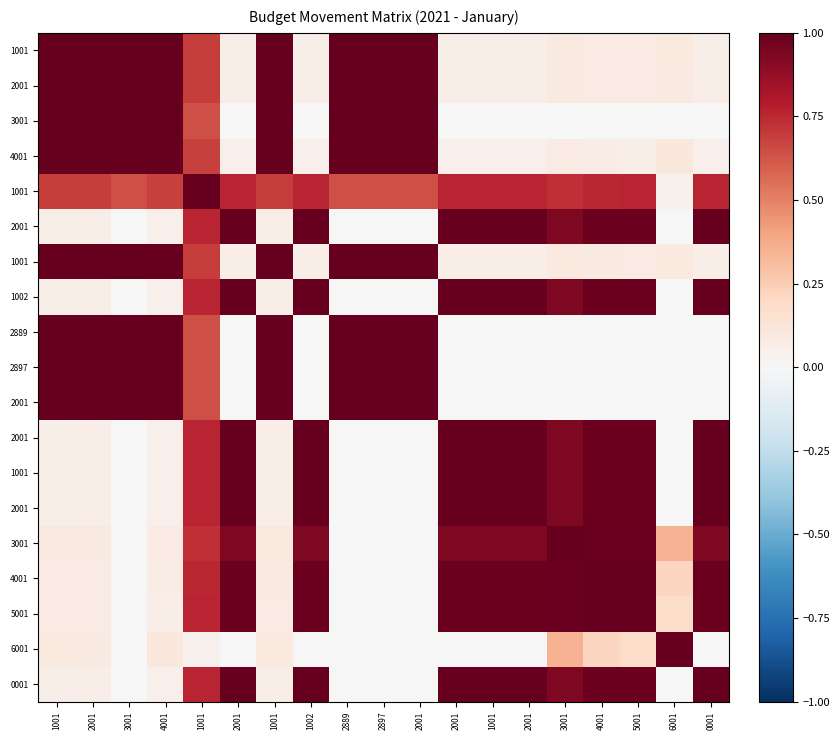

What is the total value across all series at 2001?

9.4